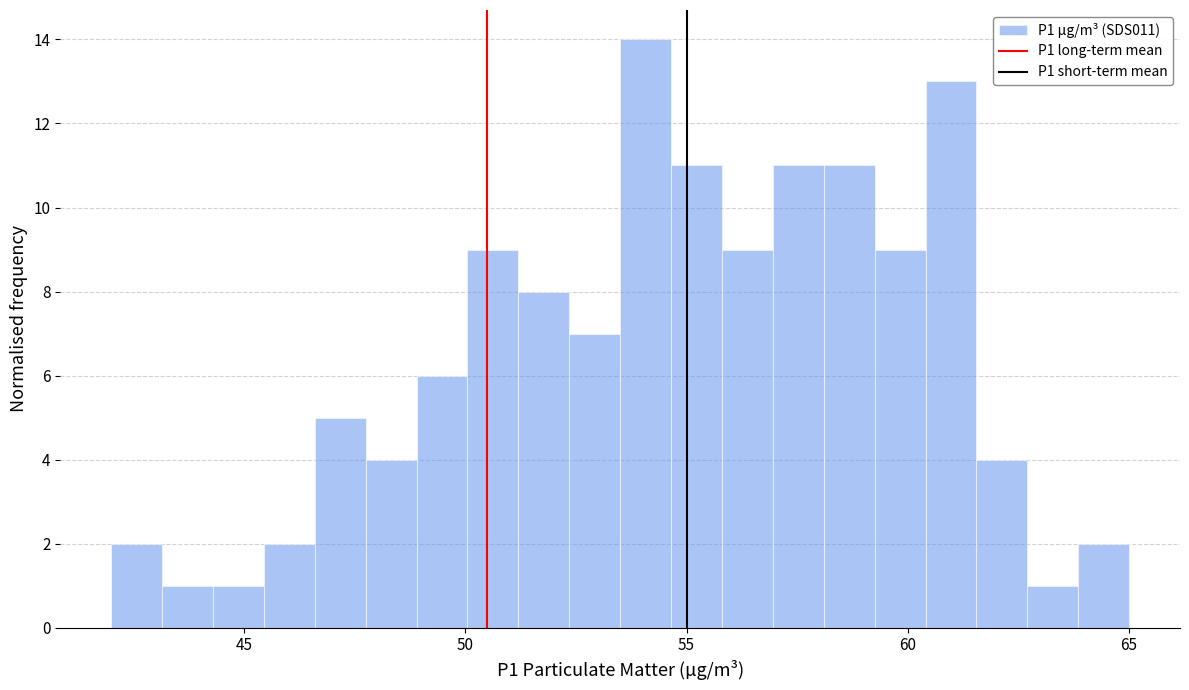

Around what value on the x-axis is the tallest bar? Give the approximate position of its centre, as read against the axis.

54.0